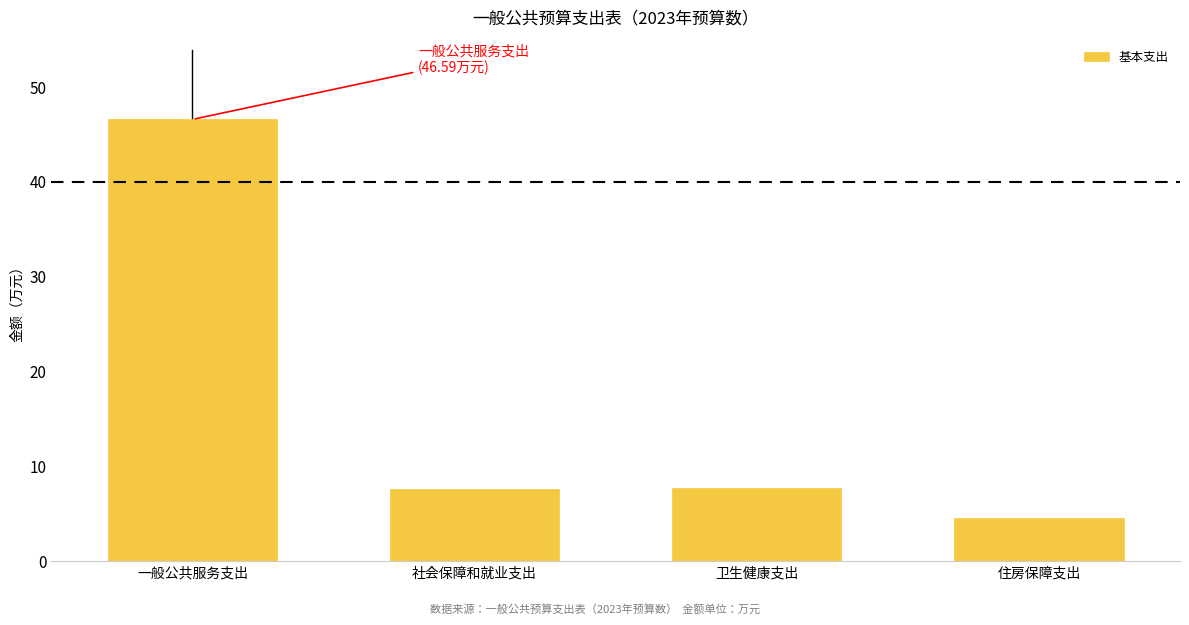

What is the average value?

16.6